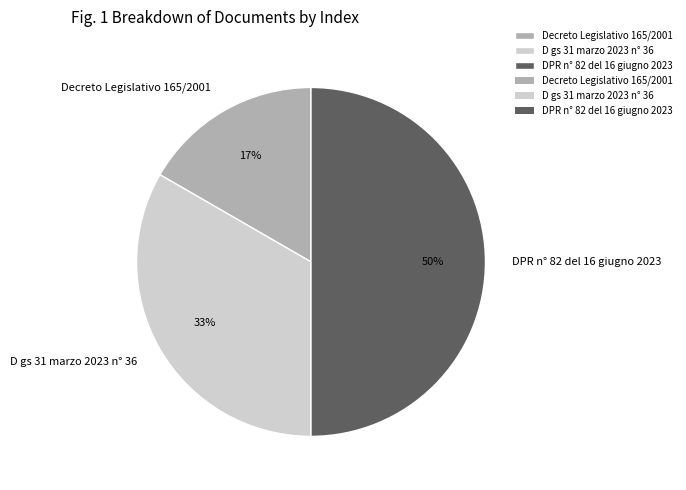

Which slice is the smallest?

Decreto Legislativo 165/2001